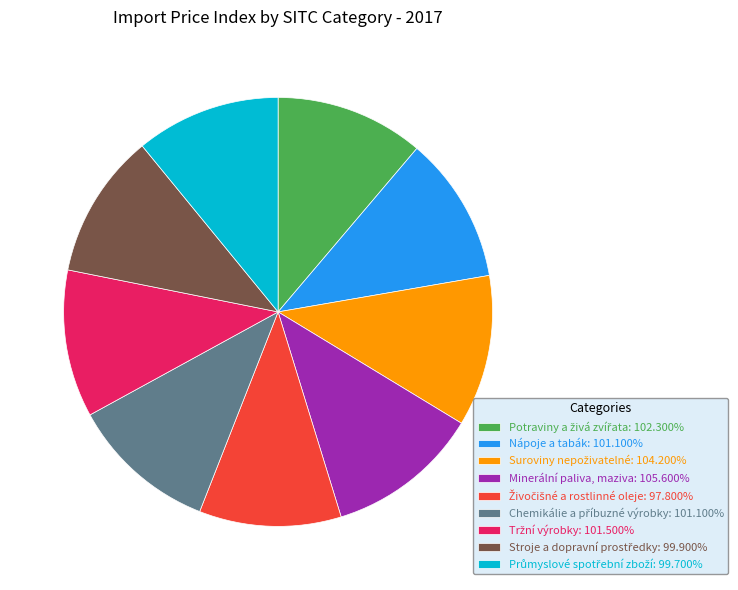

How many slices are in this pie chart?

9